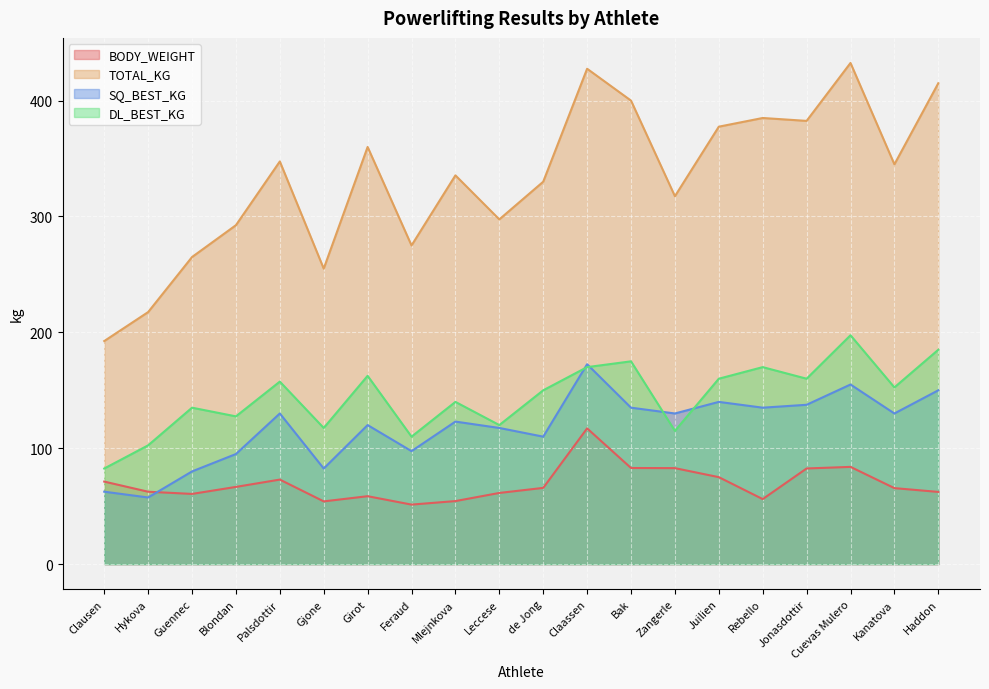

What value does the DL_BEST_KG series have at Blondan?

127.5